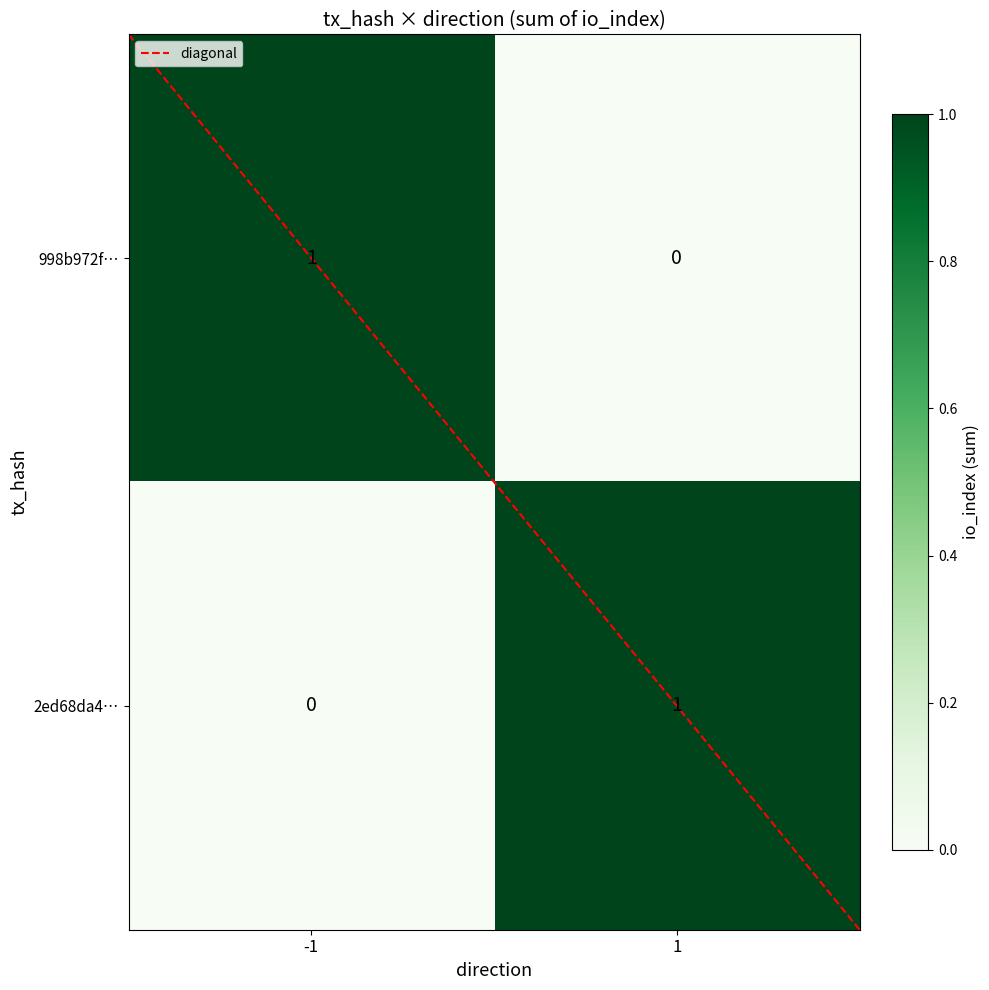

Rank the categories by 2ed68da4… value from highest to lowest.

1, -1